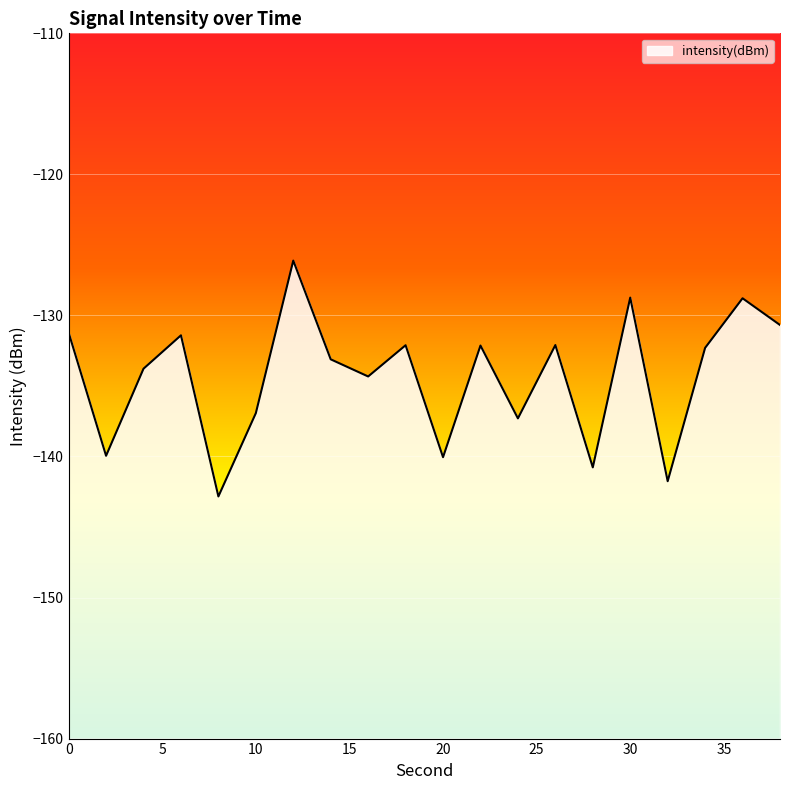

Read the value at 30.

-128.7